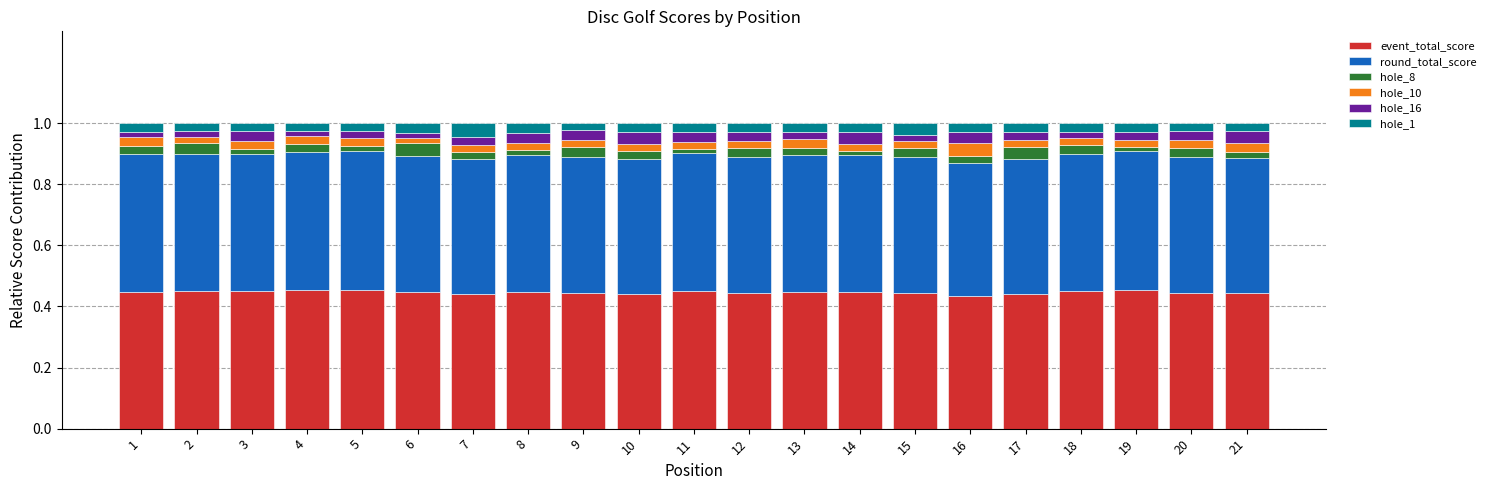

Which series has the largest range (max minus min)?

hole_8